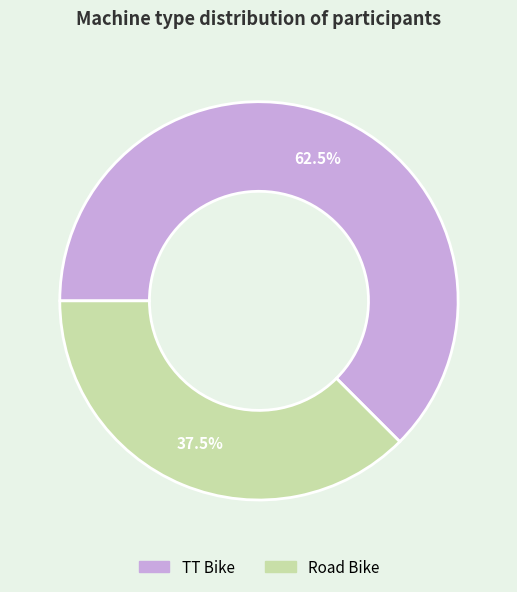

Count the number of slices in the pie.

2